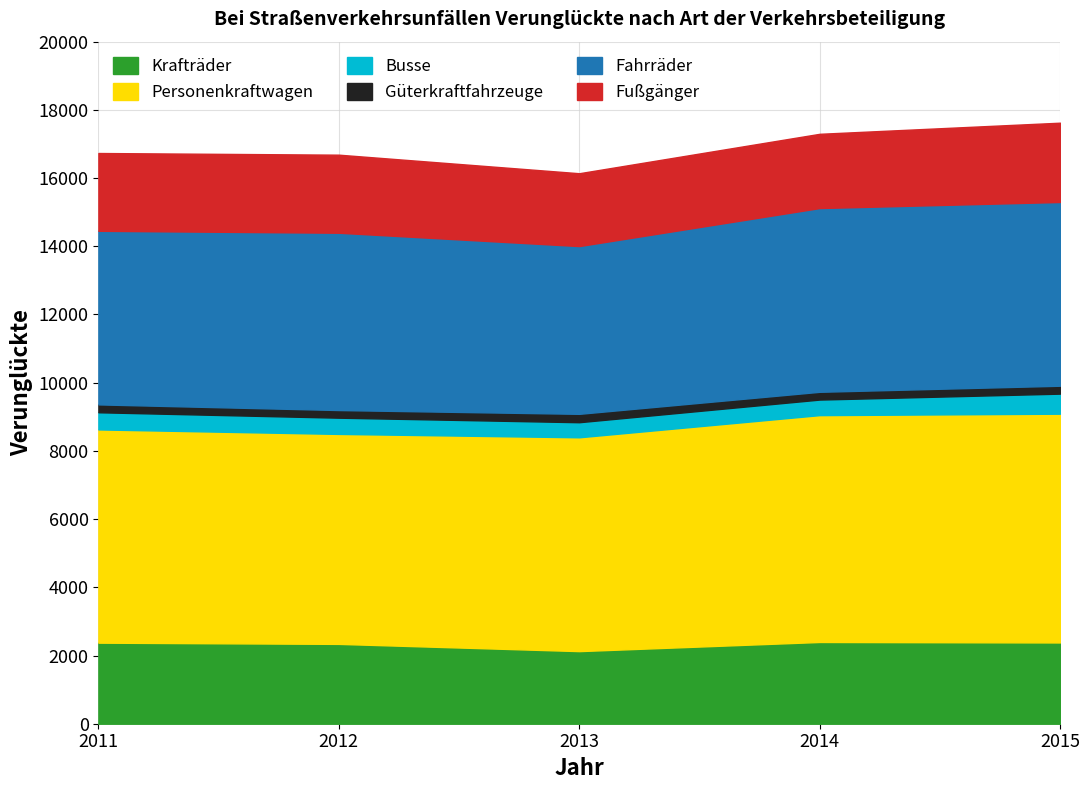

The Krafträder series shows 2383 at 2015. True or false?

True